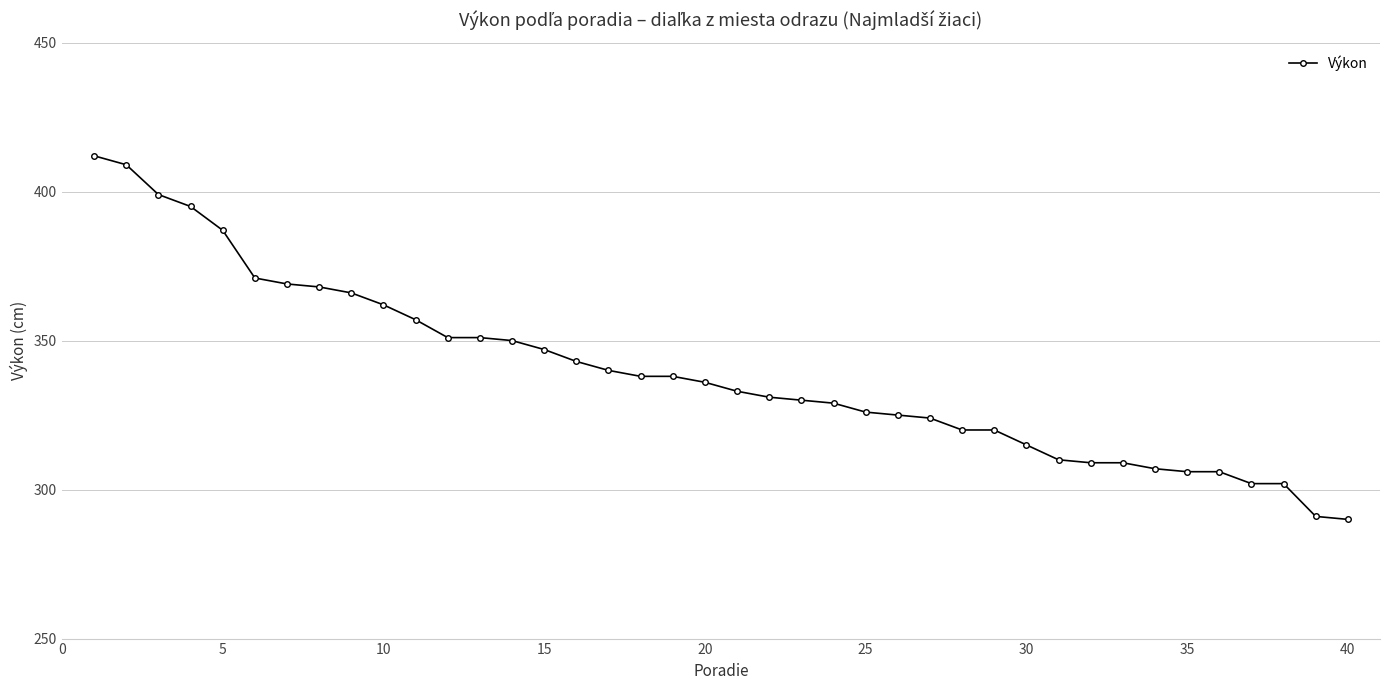

What is the difference between the maximum and second lowest values?

121